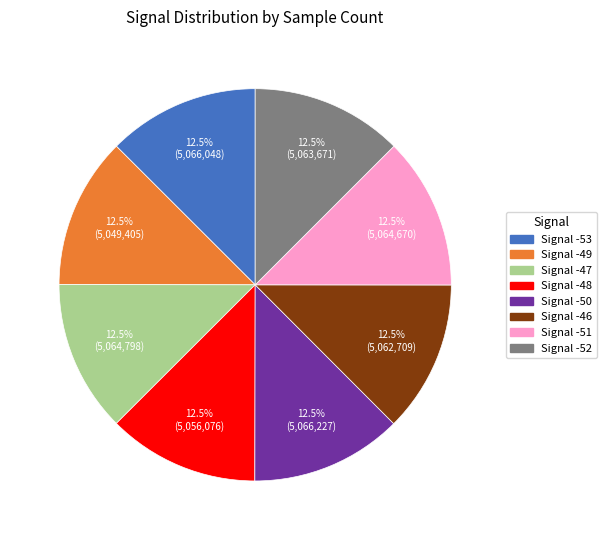

Is there a majority slice in this chart?

No